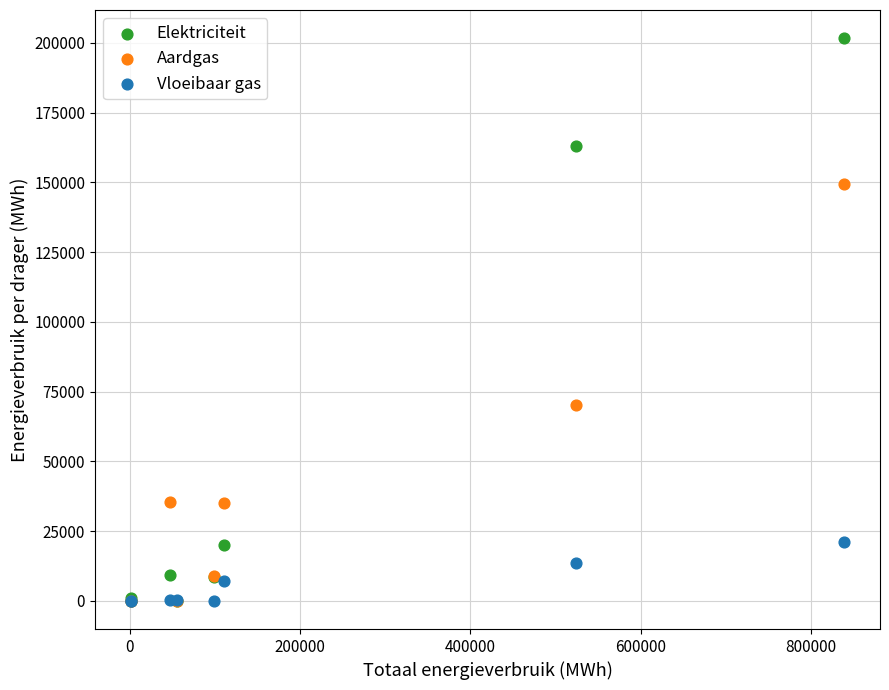

In the Aardgas series, what Y value is closest to 74700?

70109.4